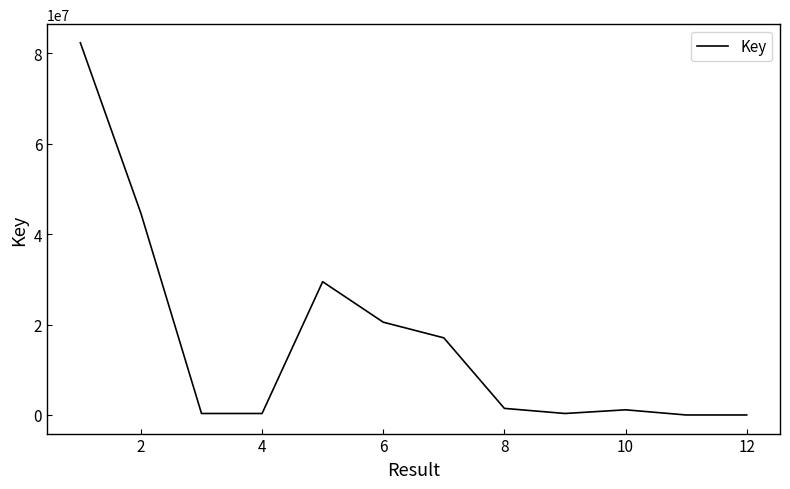

What is the difference between the maximum and minimum values?

82362509